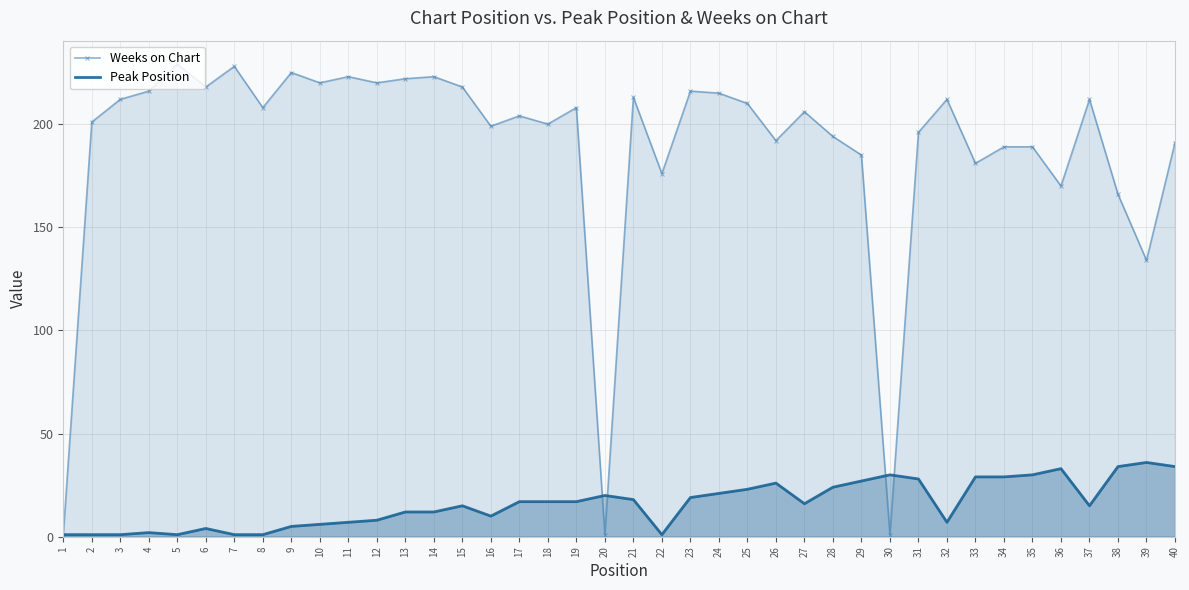

How many values in the Peak Position series exceed 17?

17